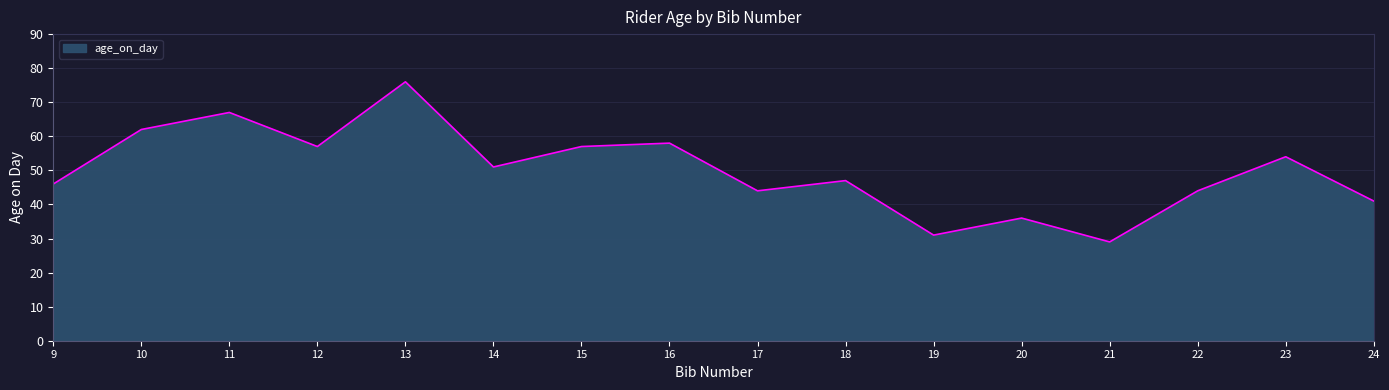

Does the chart display data point markers on the line(s)?

No